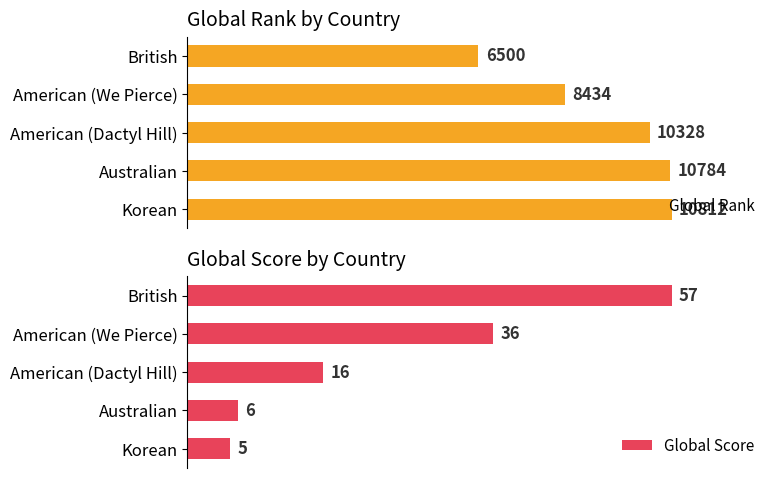

Rank the series by their maximum value, from lowest to highest.

Global Rank, Global Score